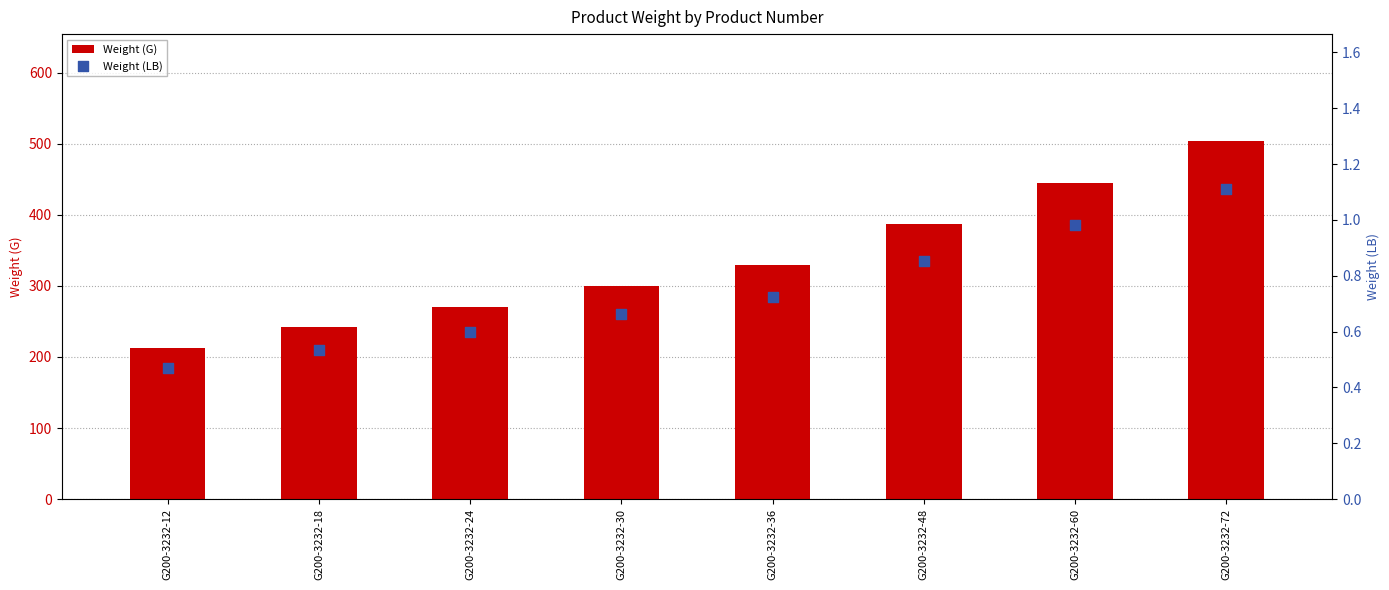

At how many categories does at least one series exceed 130?

8